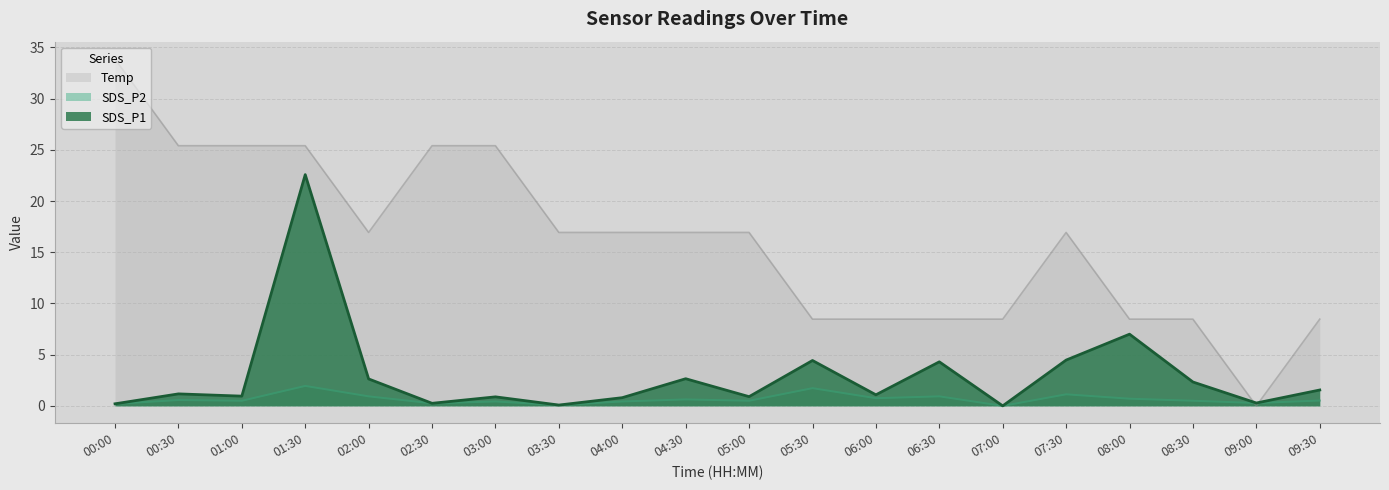

What is the value of the SDS_P2 point at the 3rd from the left?

0.5